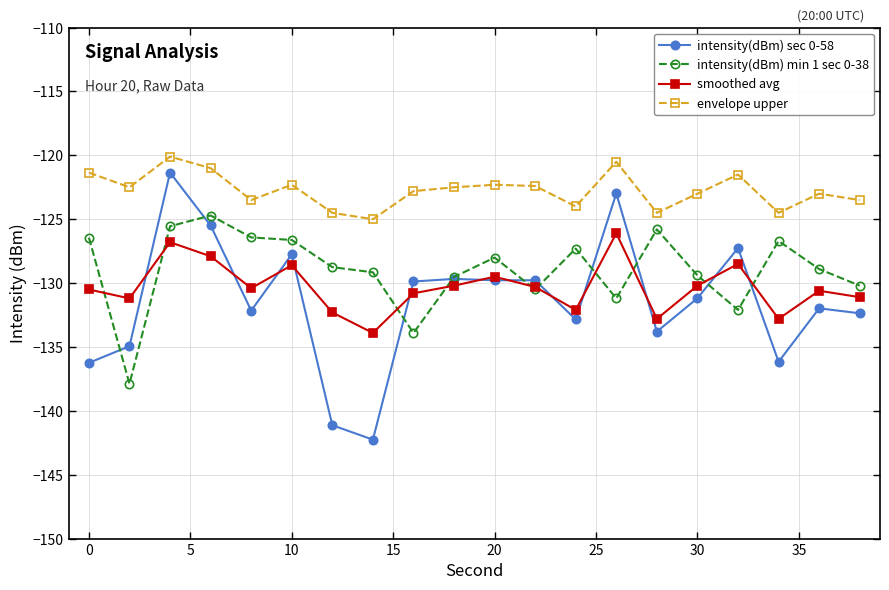

True or false: envelope upper and intensity(dBm) min 1 sec 0-38 intersect in this chart.

False